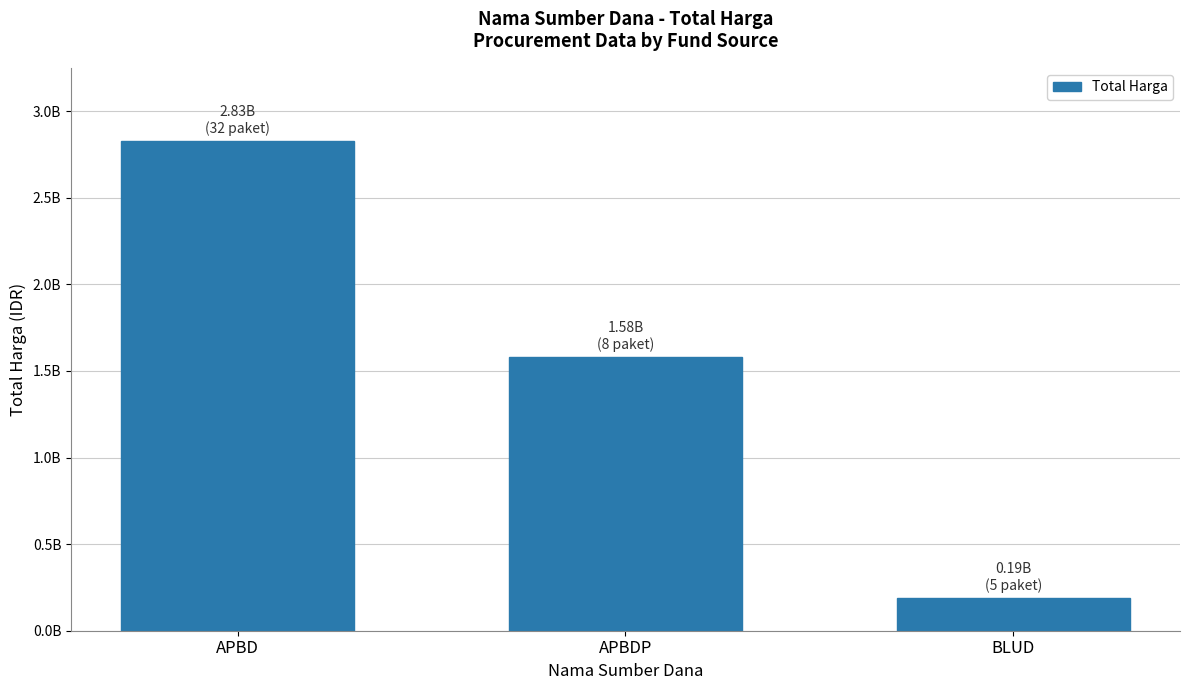

Where is the data nearest to the value 1507651390?

APBDP